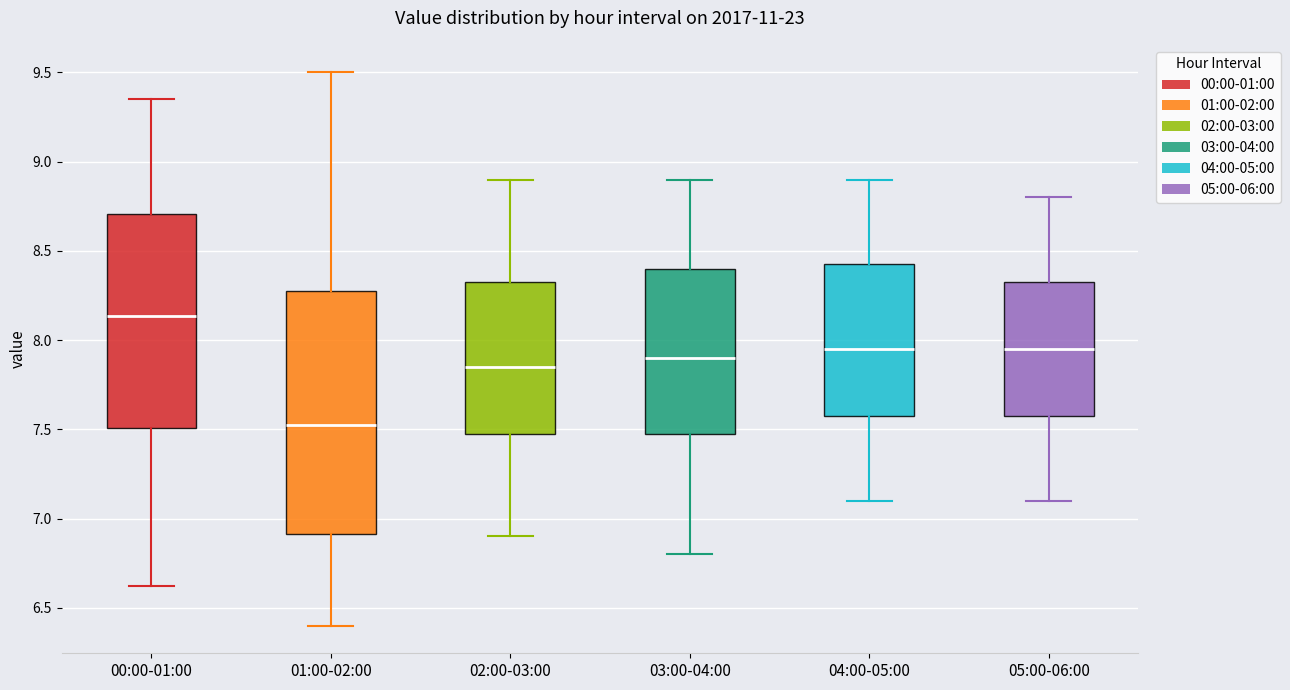

Which box's median line is the lowest?

01:00-02:00